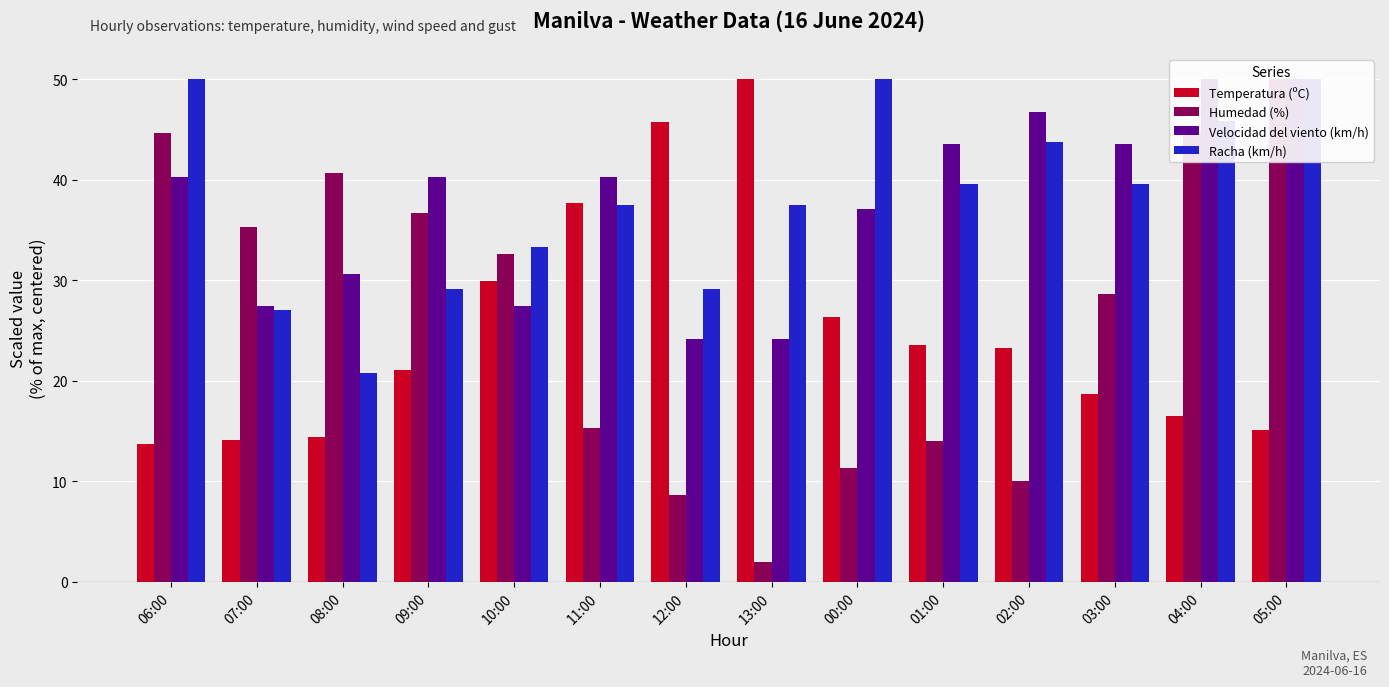

What is the spread (max minus min) of values at 05:00?

34.9